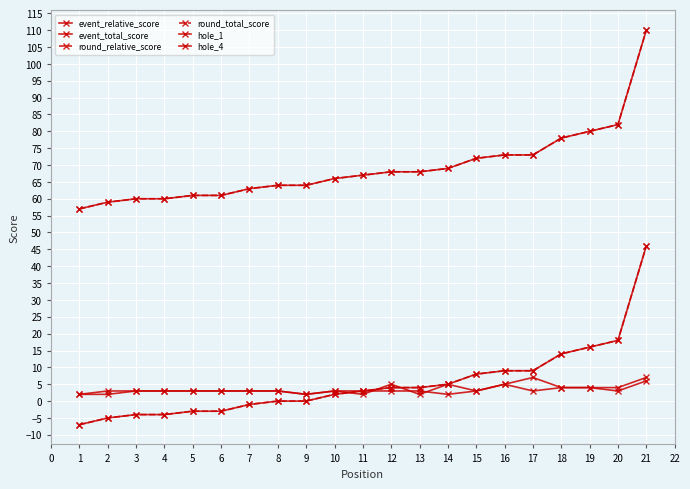

True or false: hole_4 and event_total_score intersect in this chart.

False